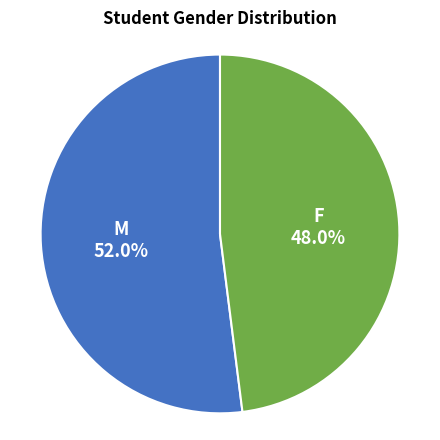

Does any single category account for the majority?

Yes